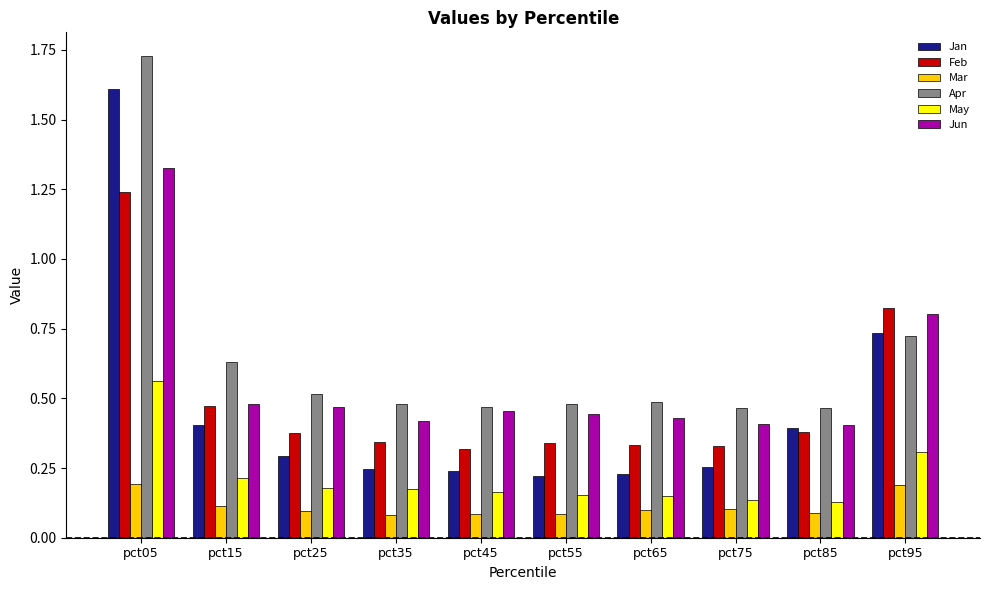

Rank the series at pct05 from lowest to highest value.

Mar, May, Feb, Jun, Jan, Apr